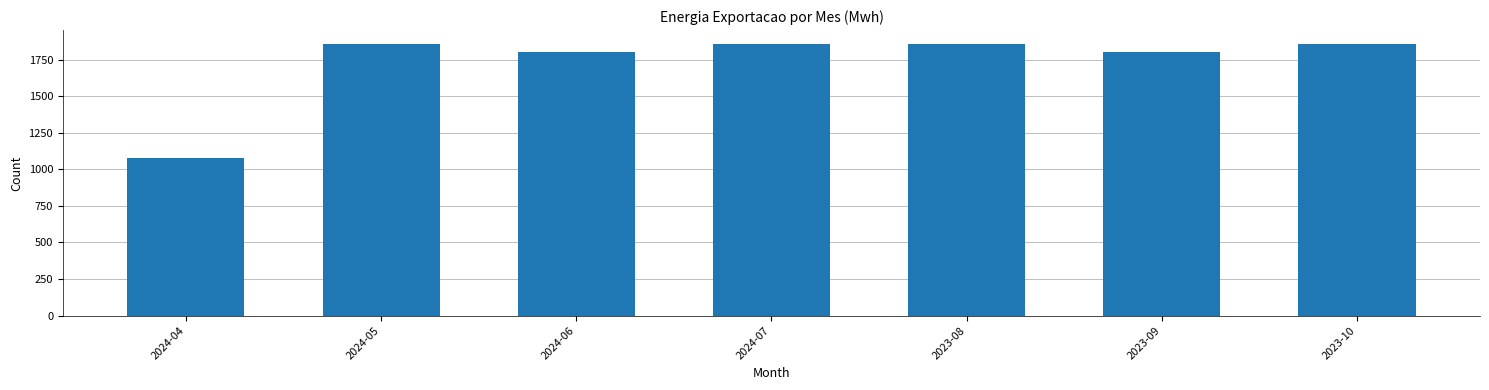

What is the sum of all values?

12120